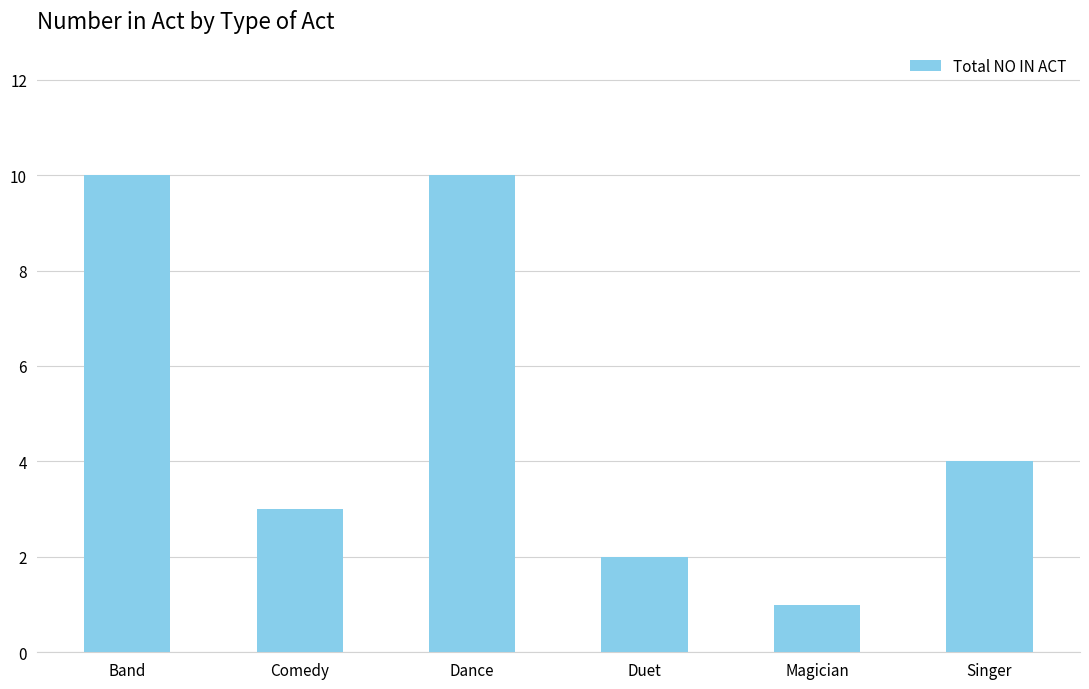

Reading left to right, what are all the values shown in this chart?

10	3	10	2	1	4